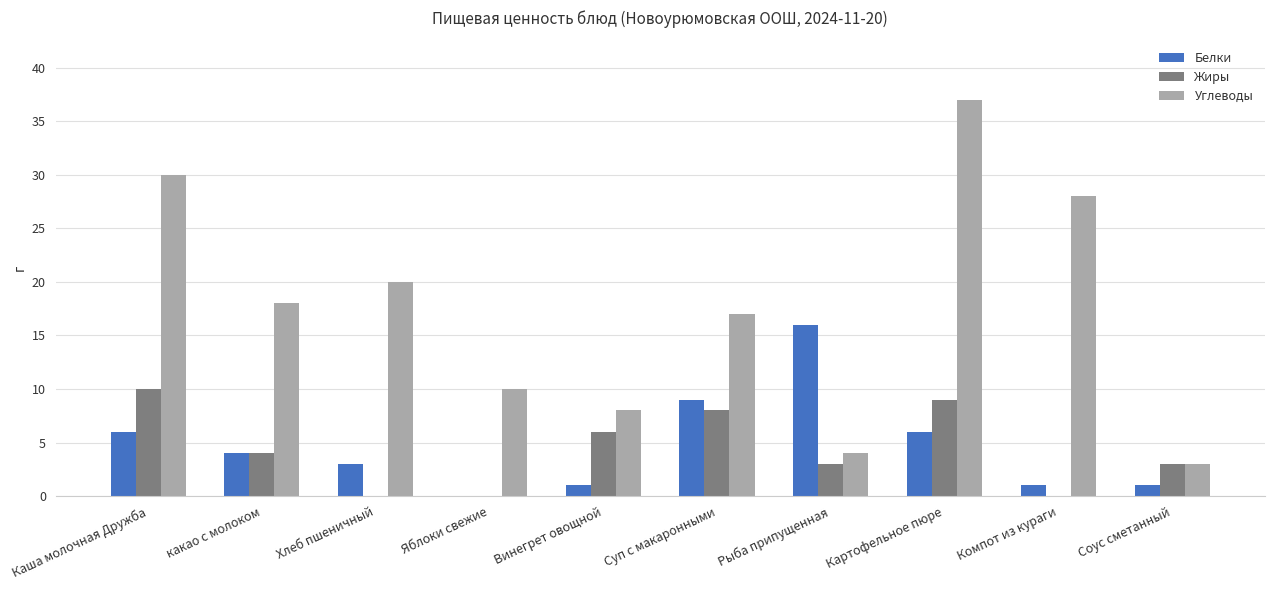

What are all the series names shown in the legend?

Белки, Жиры, Углеводы